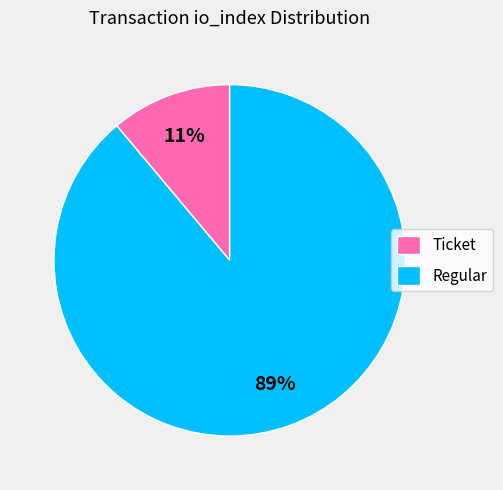

Is there a majority slice in this chart?

Yes